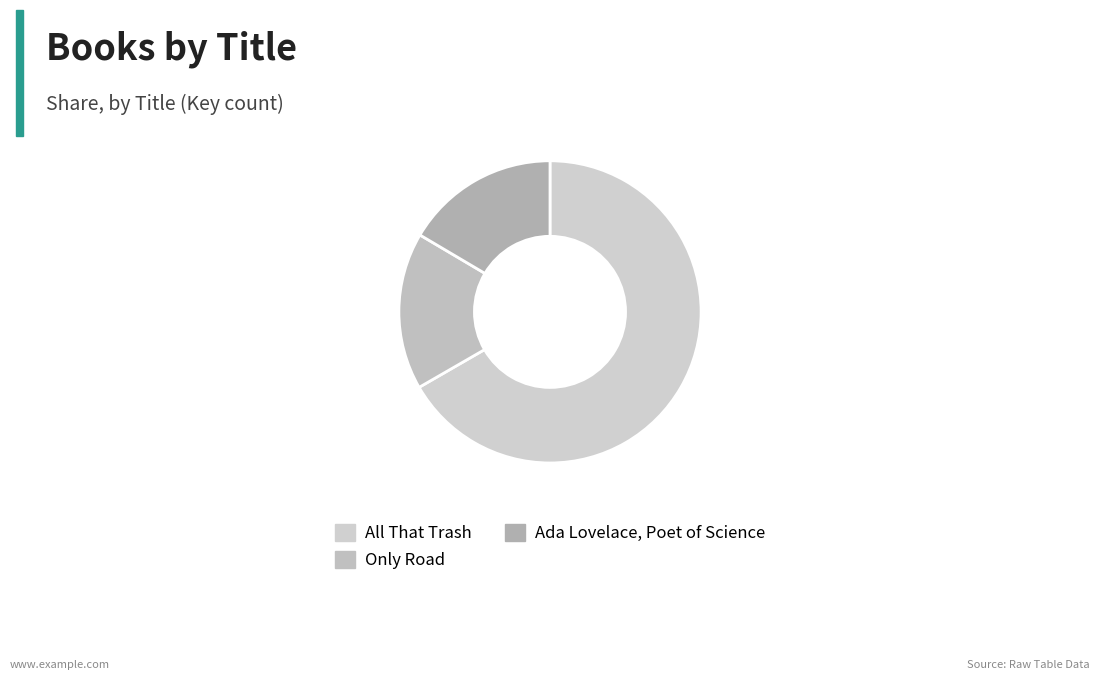

What is the ratio of the value at Ada Lovelace, Poet of Science to the value at Only Road?

1.0